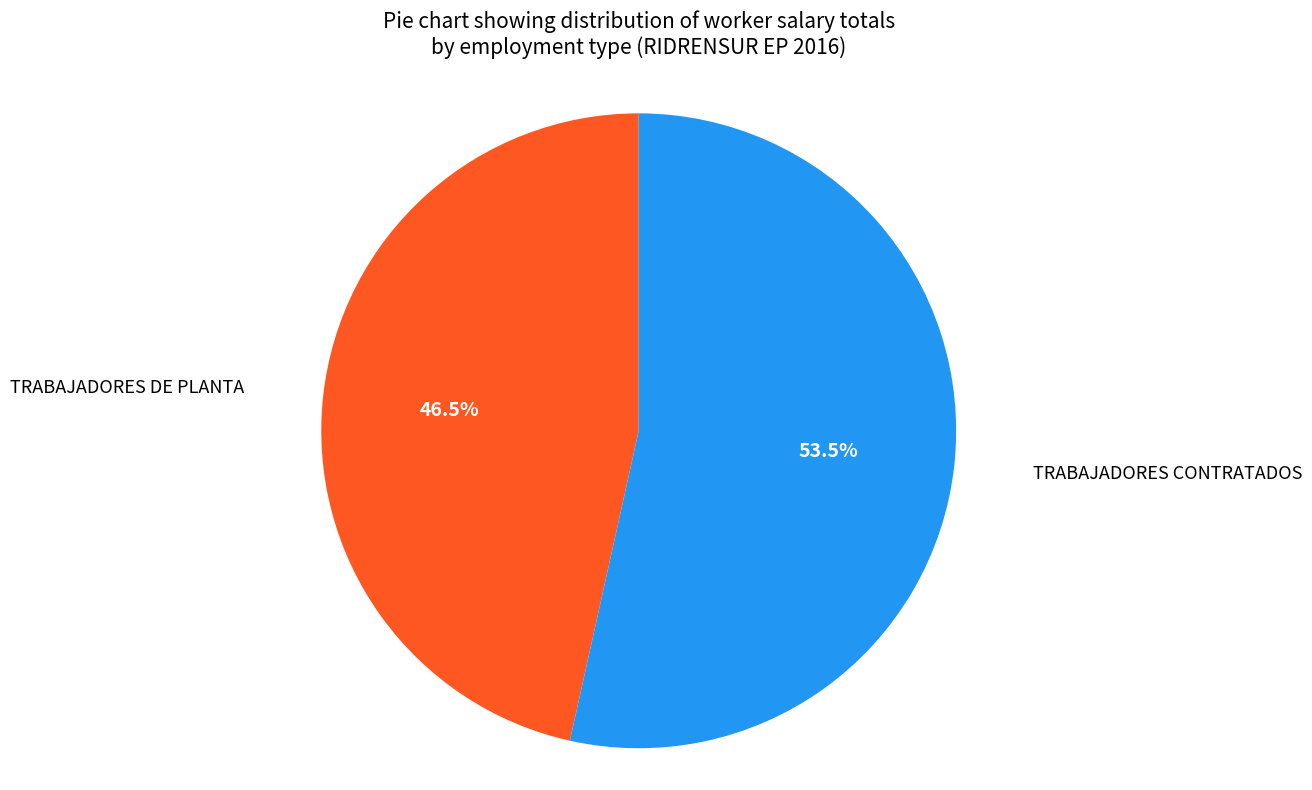

Is there any slice that represents more than half of the pie?

Yes